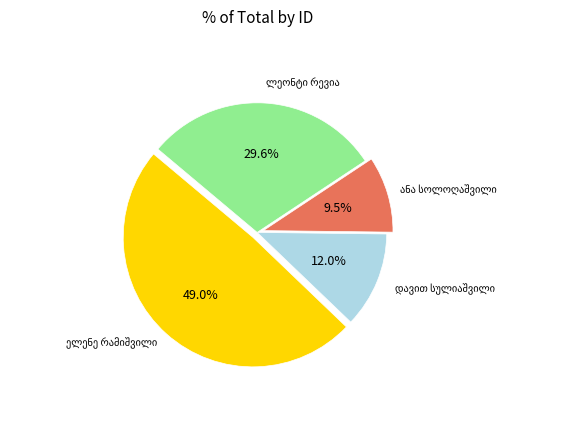

Is there any slice that represents more than half of the pie?

No